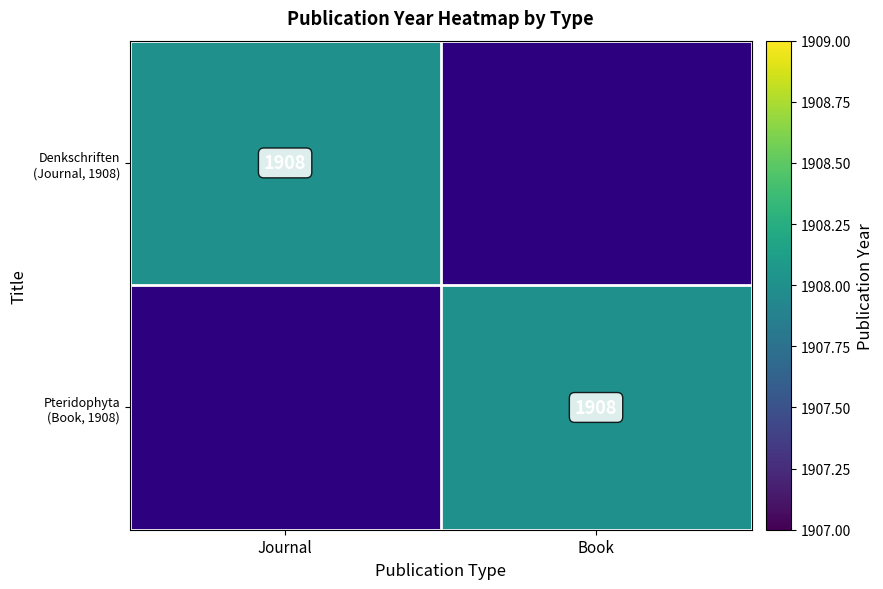

How many data points does each series have?

2